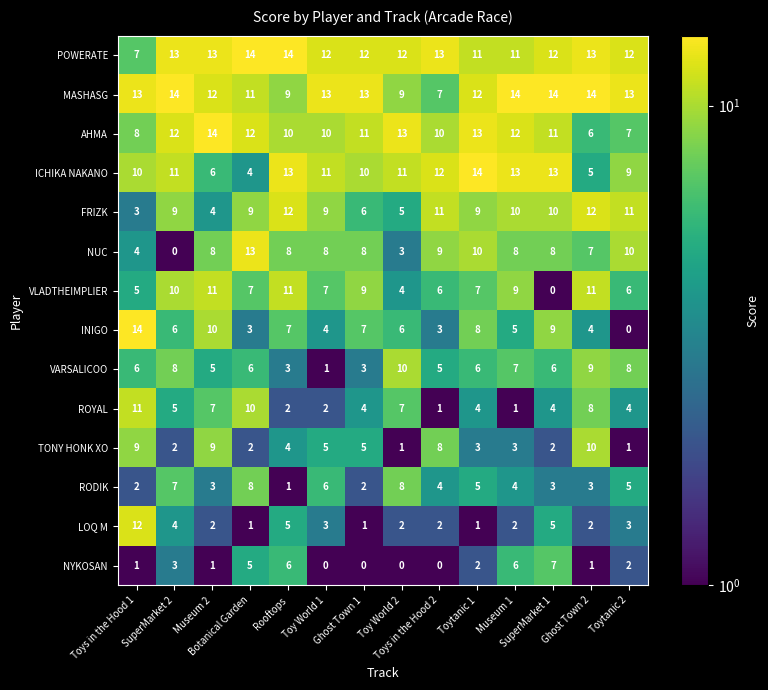

At Toytanic 1, list the series in order from smallest to largest.

LOQ M, NYKOSAN, TONY HONK XO, ROYAL, RODIK, VARSALICOO, VLADTHEIMPLIER, INIGO, FRIZK, NUC, POWERATE, MASHASG, AHMA, ICHIKA NAKANO